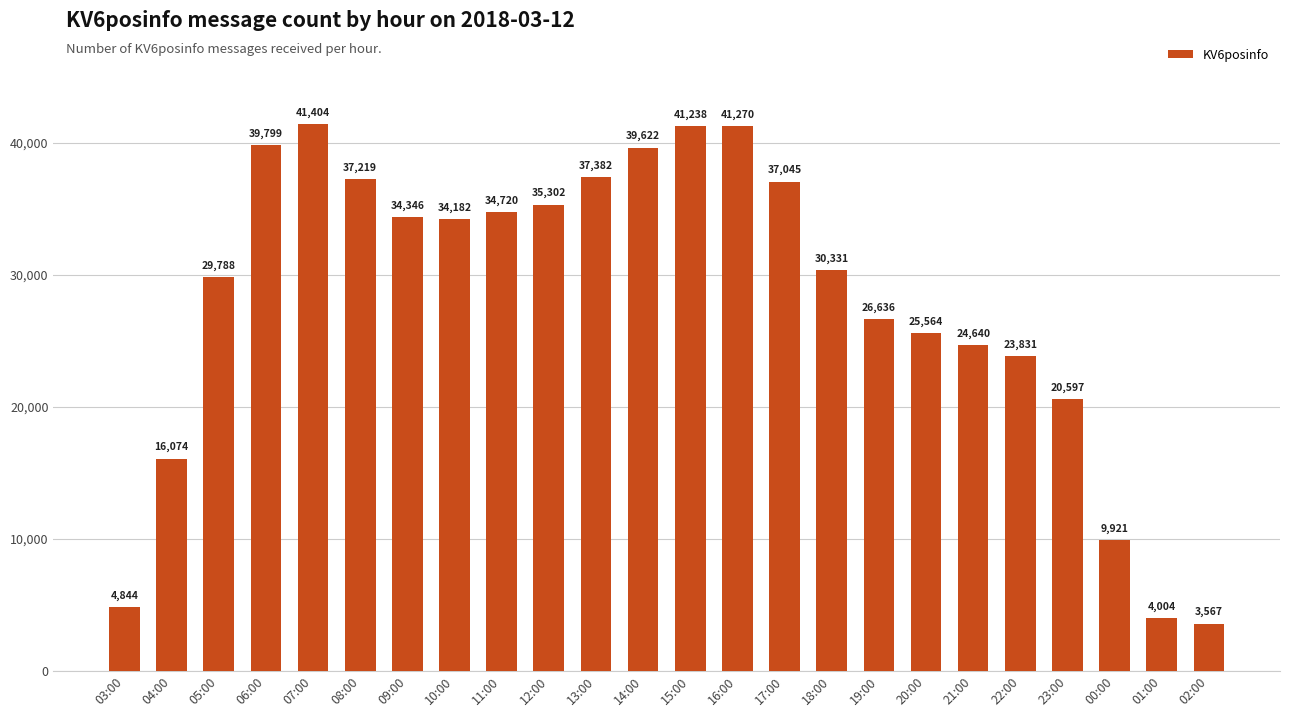

What is the sum of the values at 02:00 and 20:00?

29131